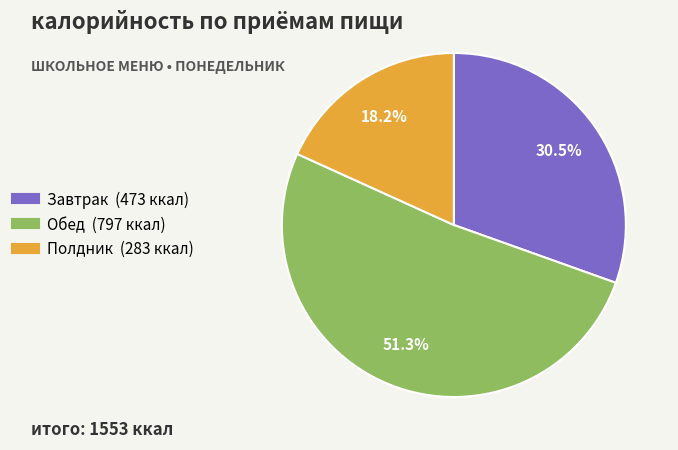

Does any single category account for the majority?

Yes